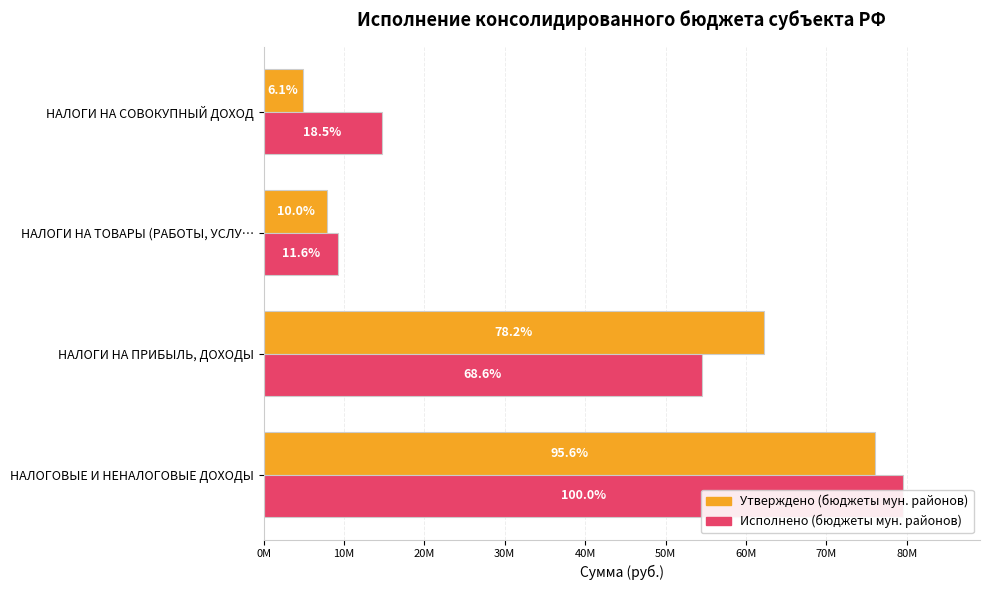

What are all the series names shown in the legend?

бюджеты муниципальных районов (Утверждено), бюджеты муниципальных районов (Исполнено)